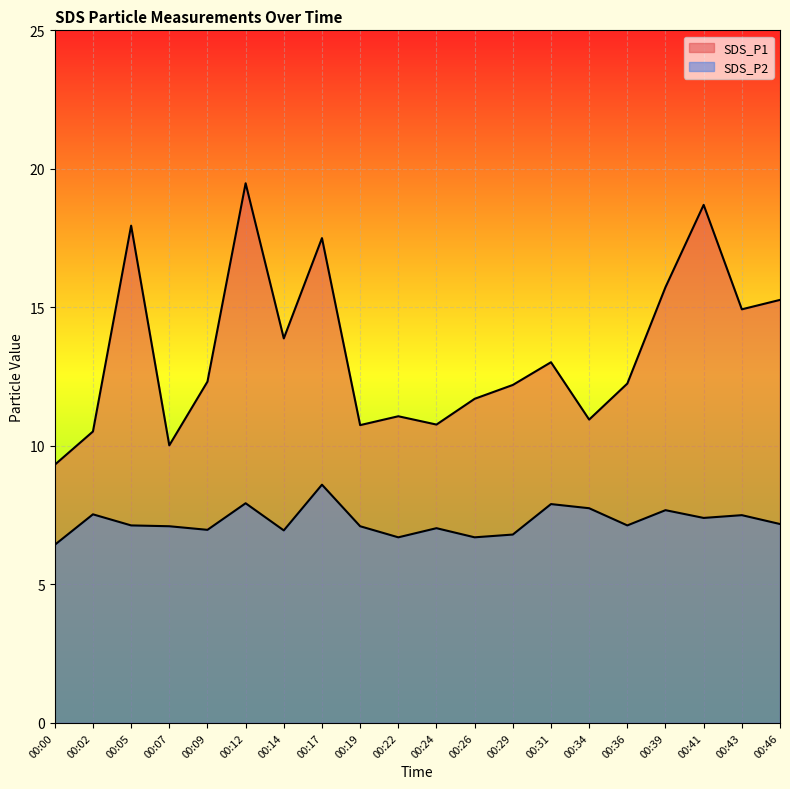

What is the difference between the maximum and minimum values in the SDS_P1 series?

10.2